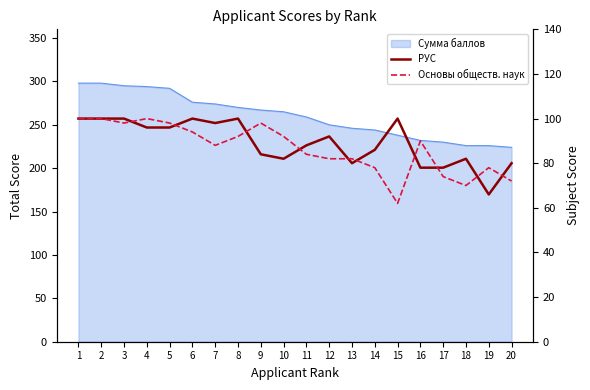

Reading left to right, what are all the values shown in this chart?

РУС: 1=100	2=100	3=100	4=96	5=96	6=100	7=98	8=100	9=84	10=82	11=88	12=92	13=80	14=86	15=100	16=78	17=78	18=82	19=66	20=80
Основы обществ. наук: 1=100	2=100	3=98	4=100	5=98	6=94	7=88	8=92	9=98	10=92	11=84	12=82	13=82	14=78	15=62	16=90	17=74	18=70	19=78	20=72